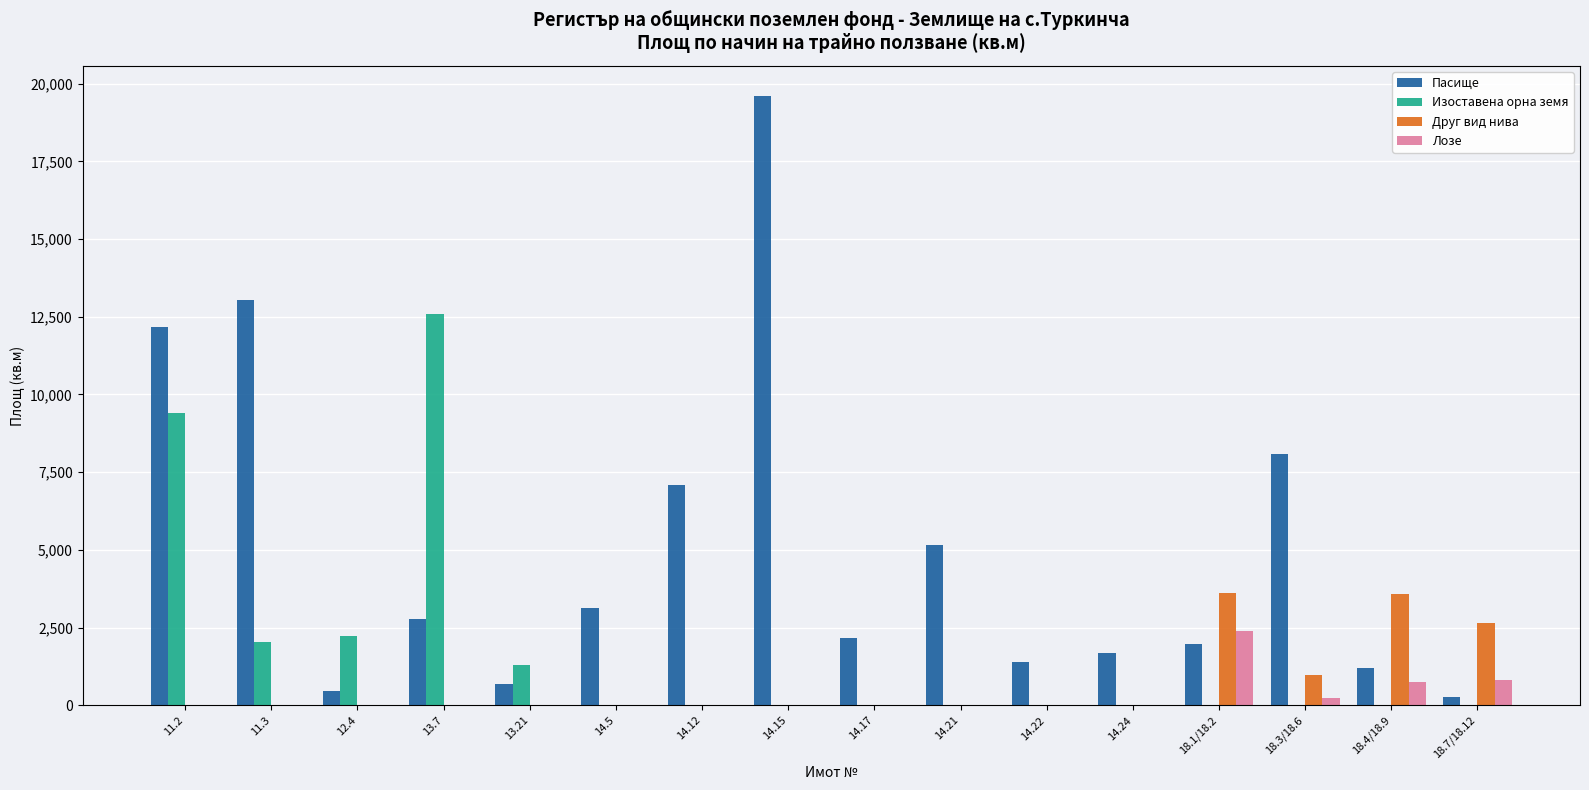

What is the total value across all series at 18.4/18.9?

5509.3